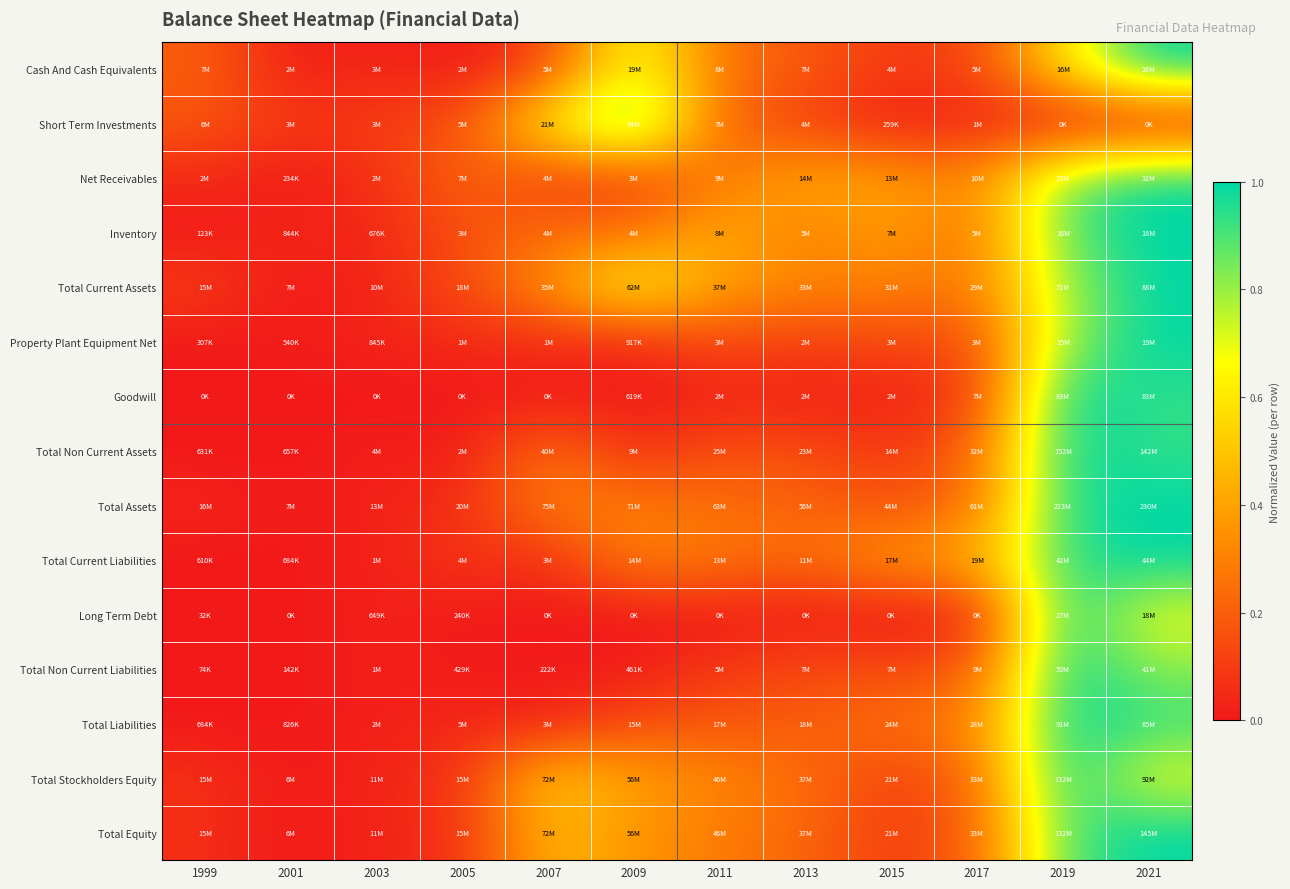

Reading left to right, what are all the values shown in this chart?

Cash And Cash Equivalents: 1999=0.2	2001=0.0	2003=0.0	2005=0.0	2007=0.1	2009=0.7	2011=0.3	2013=0.2	2015=0.1	2017=0.1	2019=0.6	2021=1.0
Short Term Investments: 1999=0.2	2001=0.1	2003=0.1	2005=0.2	2007=0.6	2009=1.0	2011=0.2	2013=0.1	2015=0.0	2017=0.0	2019=0.0	2021=0.0
Net Receivables: 1999=0.1	2001=0.0	2003=0.1	2005=0.2	2007=0.1	2009=0.1	2011=0.3	2013=0.4	2015=0.4	2017=0.3	2019=0.8	2021=1.0
Inventory: 1999=0.0	2001=0.0	2003=0.0	2005=0.2	2007=0.2	2009=0.2	2011=0.4	2013=0.3	2015=0.4	2017=0.2	2019=0.9	2021=1.0
Total Current Assets: 1999=0.1	2001=0.0	2003=0.0	2005=0.1	2007=0.3	2009=0.7	2011=0.4	2013=0.3	2015=0.3	2017=0.3	2019=0.8	2021=1.0
Property Plant Equipment Net: 1999=0.0	2001=0.0	2003=0.0	2005=0.0	2007=0.1	2009=0.0	2011=0.2	2013=0.1	2015=0.2	2017=0.1	2019=0.8	2021=1.0
Goodwill: 1999=0.0	2001=0.0	2003=0.0	2005=0.0	2007=0.0	2009=0.0	2011=0.0	2013=0.0	2015=0.0	2017=0.1	2019=1.0	2021=0.9
Total Non Current Assets: 1999=0.0	2001=0.0	2003=0.0	2005=0.0	2007=0.3	2009=0.1	2011=0.2	2013=0.1	2015=0.1	2017=0.2	2019=1.0	2021=0.9
Total Assets: 1999=0.0	2001=0.0	2003=0.0	2005=0.1	2007=0.3	2009=0.3	2011=0.2	2013=0.2	2015=0.2	2017=0.2	2019=1.0	2021=1.0
Total Current Liabilities: 1999=0.0	2001=0.0	2003=0.0	2005=0.1	2007=0.1	2009=0.3	2011=0.3	2013=0.2	2015=0.4	2017=0.4	2019=0.9	2021=1.0
Long Term Debt: 1999=0.0	2001=0.0	2003=0.0	2005=0.0	2007=0.0	2009=0.0	2011=0.0	2013=0.0	2015=0.0	2017=0.0	2019=1.0	2021=0.7
Total Non Current Liabilities: 1999=0.0	2001=0.0	2003=0.0	2005=0.0	2007=0.0	2009=0.0	2011=0.1	2013=0.1	2015=0.1	2017=0.2	2019=1.0	2021=0.8
Total Liabilities: 1999=0.0	2001=0.0	2003=0.0	2005=0.0	2007=0.0	2009=0.2	2011=0.2	2013=0.2	2015=0.3	2017=0.3	2019=1.0	2021=0.9
Total Stockholders Equity: 1999=0.1	2001=0.0	2003=0.0	2005=0.1	2007=0.5	2009=0.4	2011=0.3	2013=0.2	2015=0.1	2017=0.2	2019=1.0	2021=0.7
Total Equity: 1999=0.1	2001=0.0	2003=0.0	2005=0.1	2007=0.5	2009=0.4	2011=0.3	2013=0.2	2015=0.1	2017=0.2	2019=0.9	2021=1.0